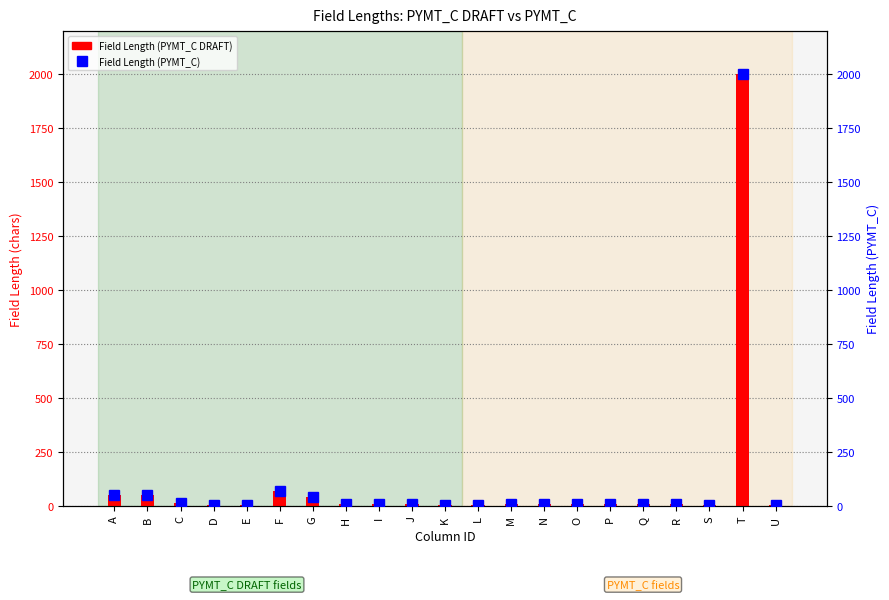

Between D and S, which series saw the biggest shift?

Field Length (PYMT_C DRAFT)